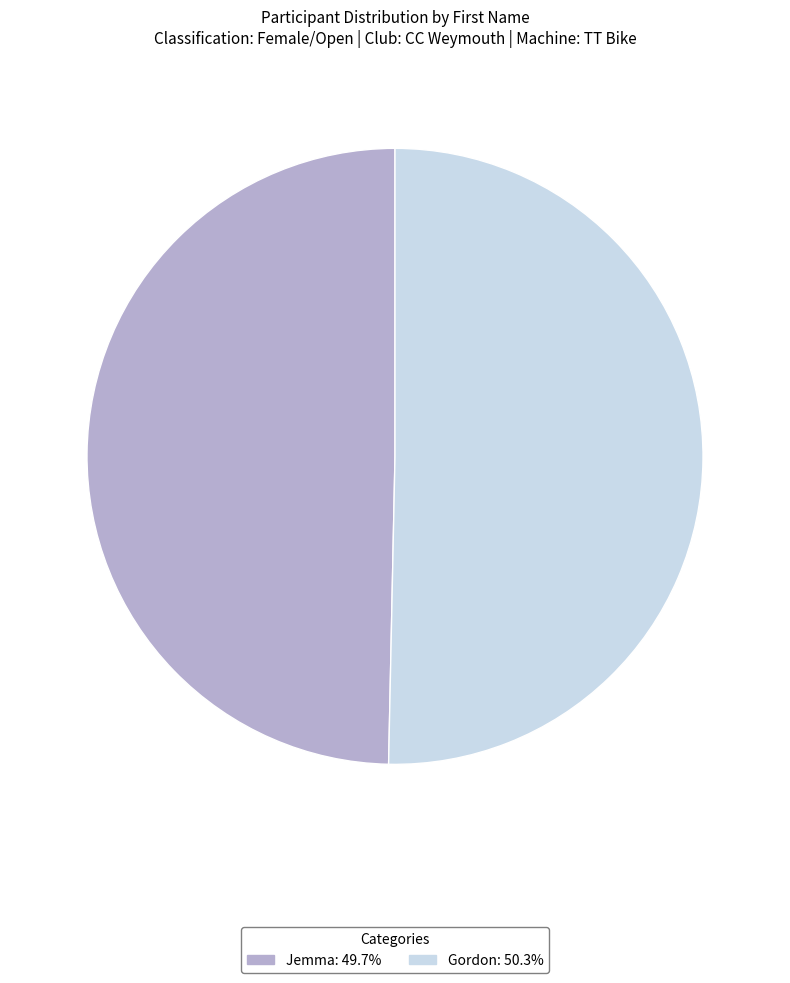

Between Gordon and Jemma, which is larger?

Gordon